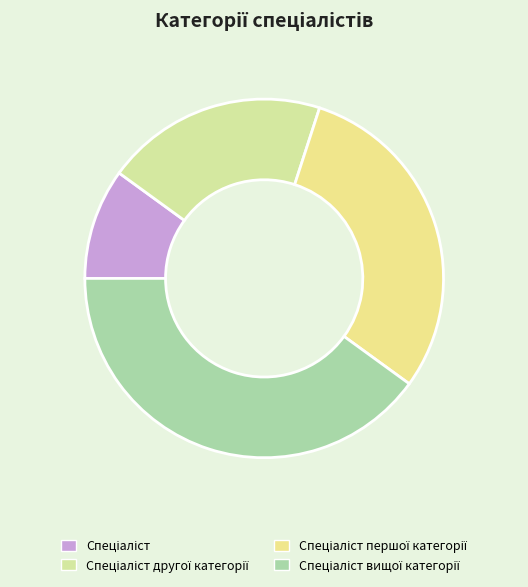

Is there any slice that represents more than half of the pie?

No